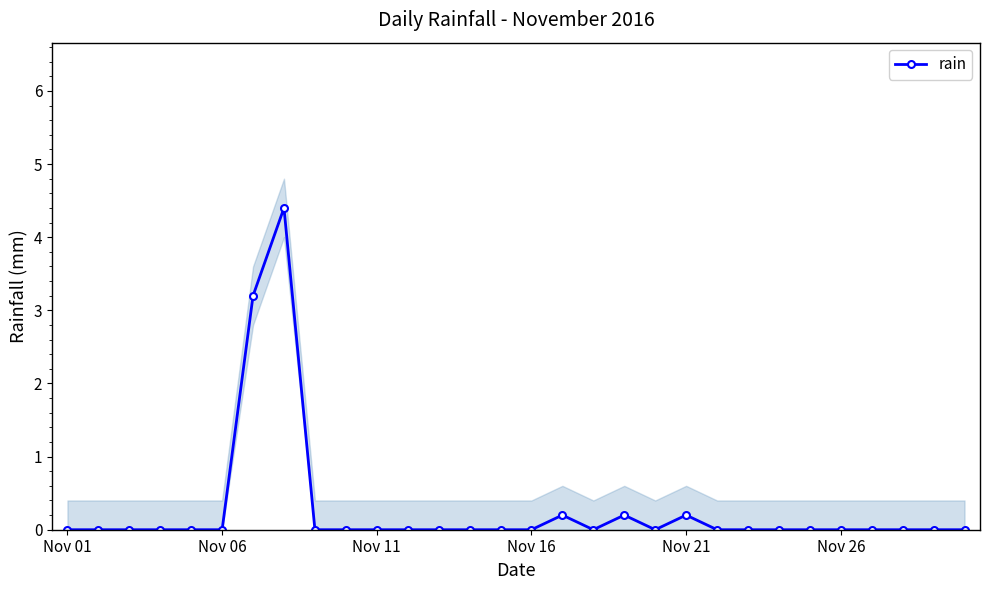

What is the sum of all values?

8.2